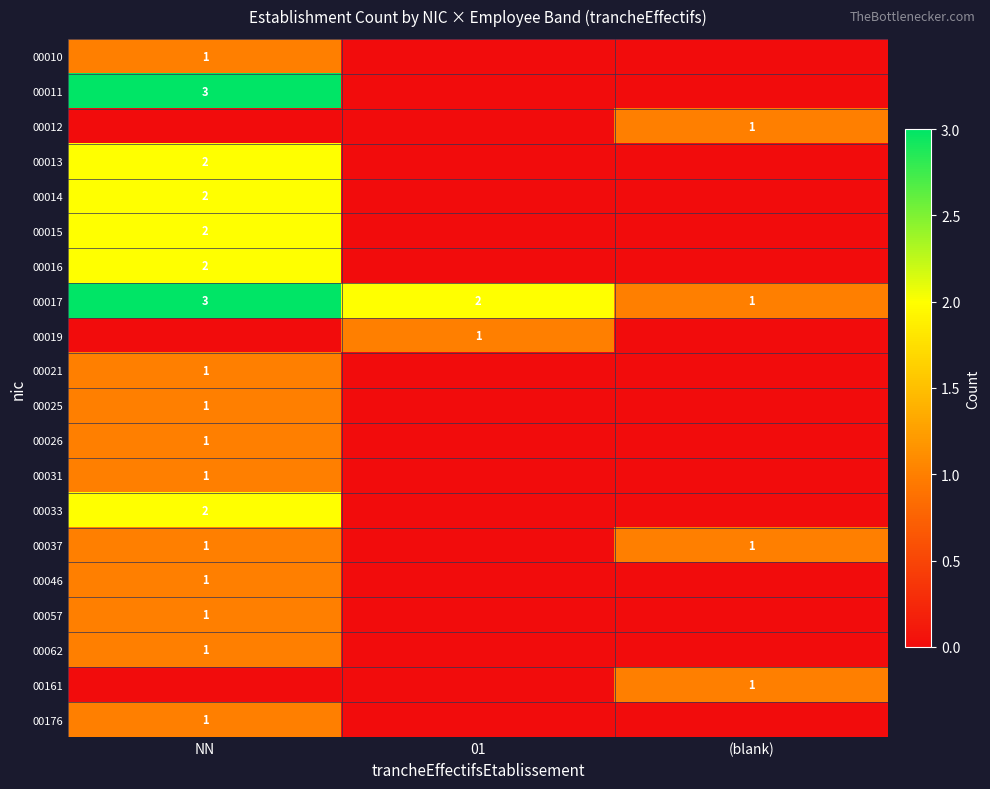

What is the greatest value displayed?

3